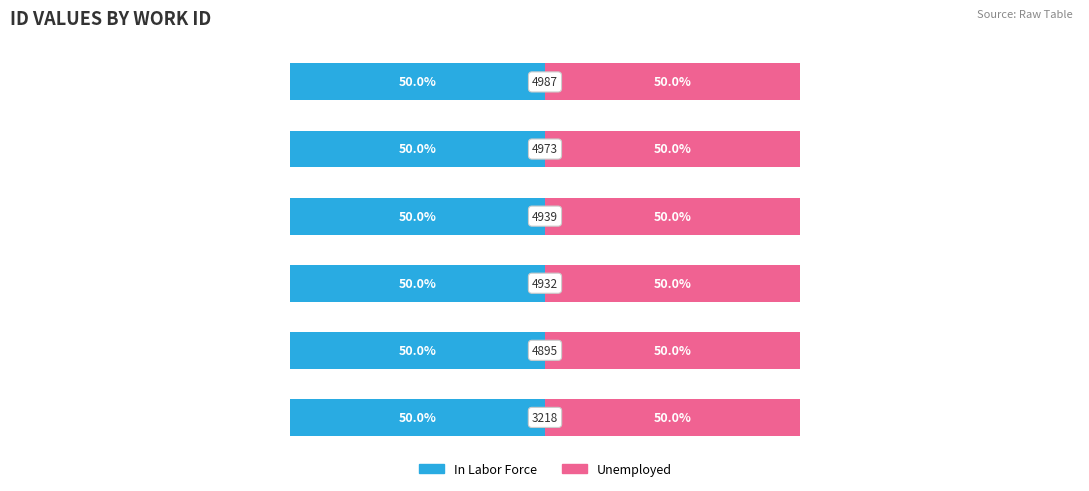

How many bars are there in total?

12